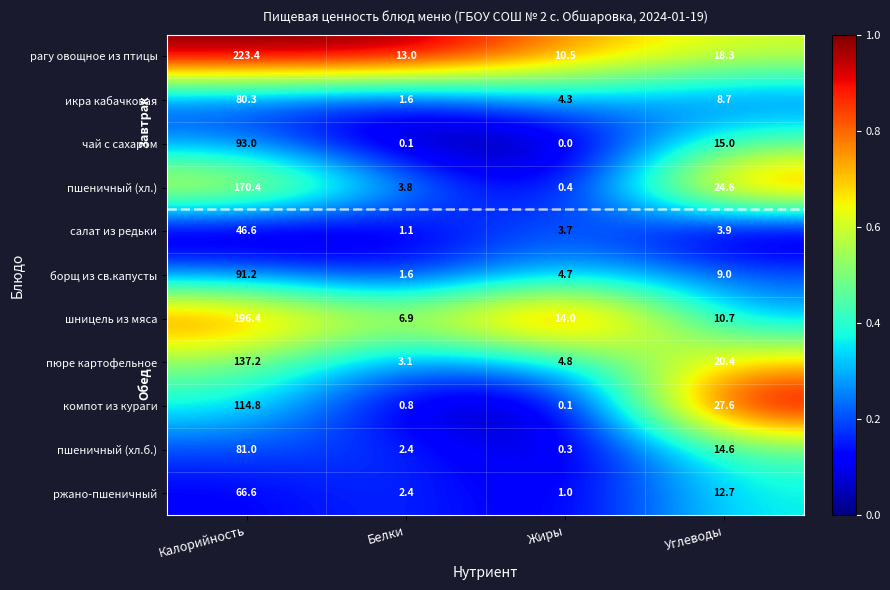

Which series has the widest spread of values?

рагу овощное из птицы